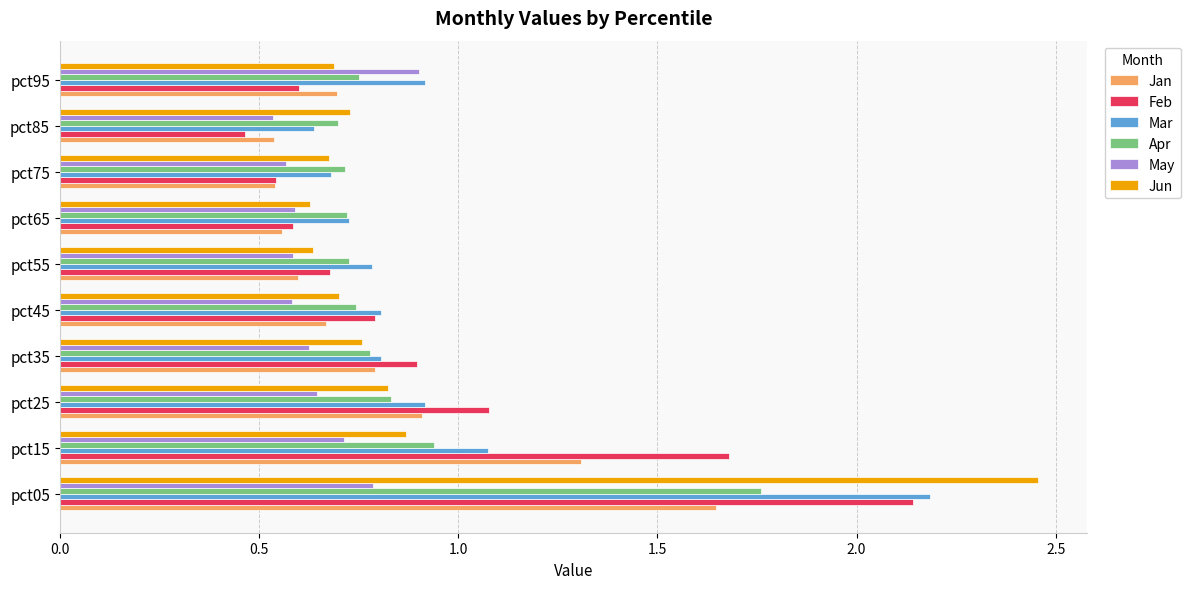

True or false: Jan has a value of 0.9 at pct25.

True